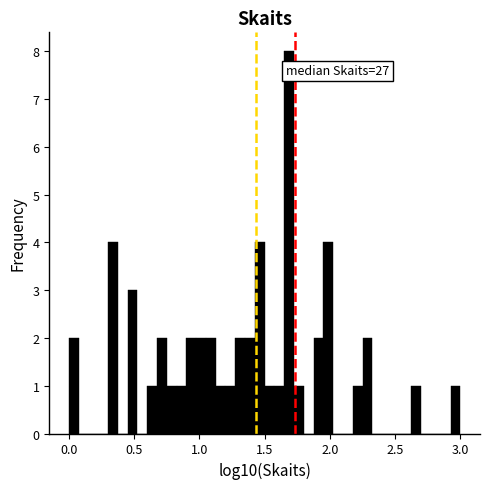

Around what value on the x-axis is the tallest bar? Give the approximate position of its centre, as read against the axis.

1.70